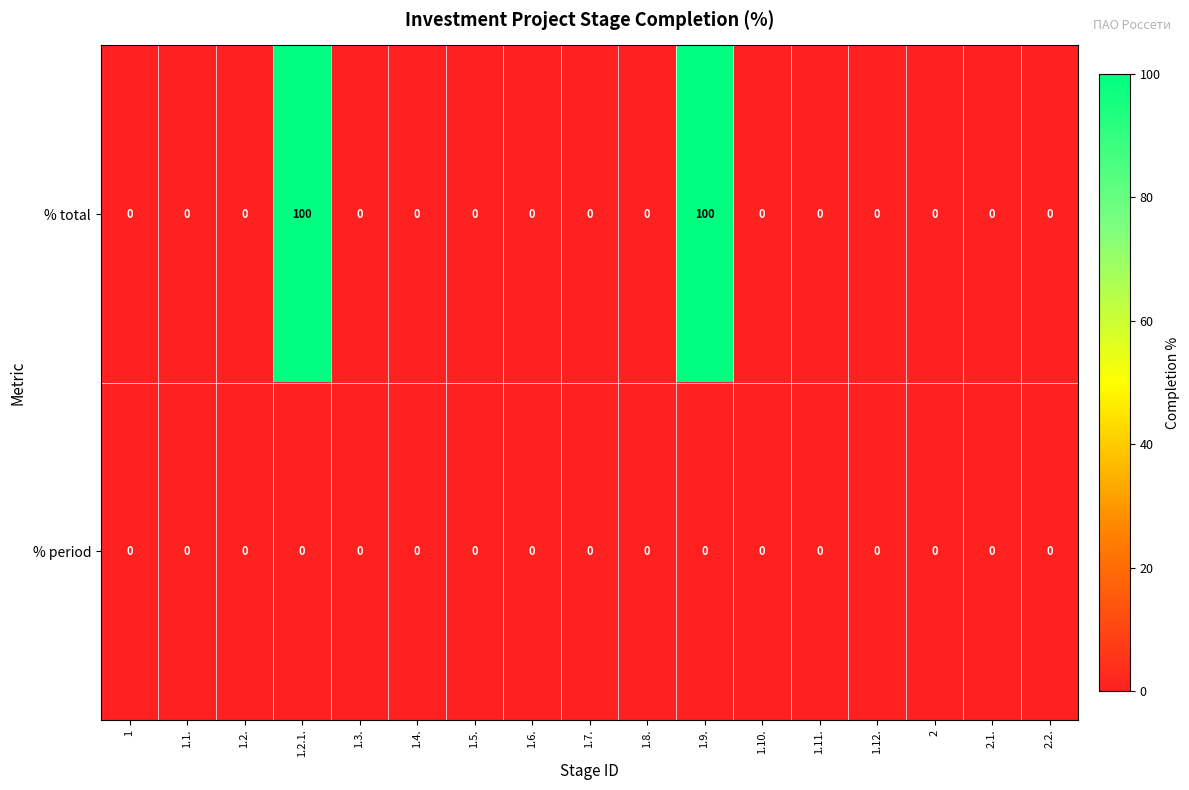

At how many categories does at least one series exceed 89?

2